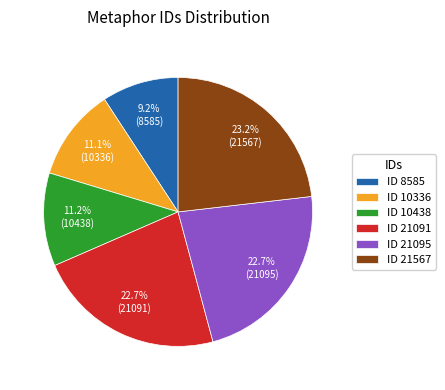

Which category has the smallest portion of the pie?

ID 8585